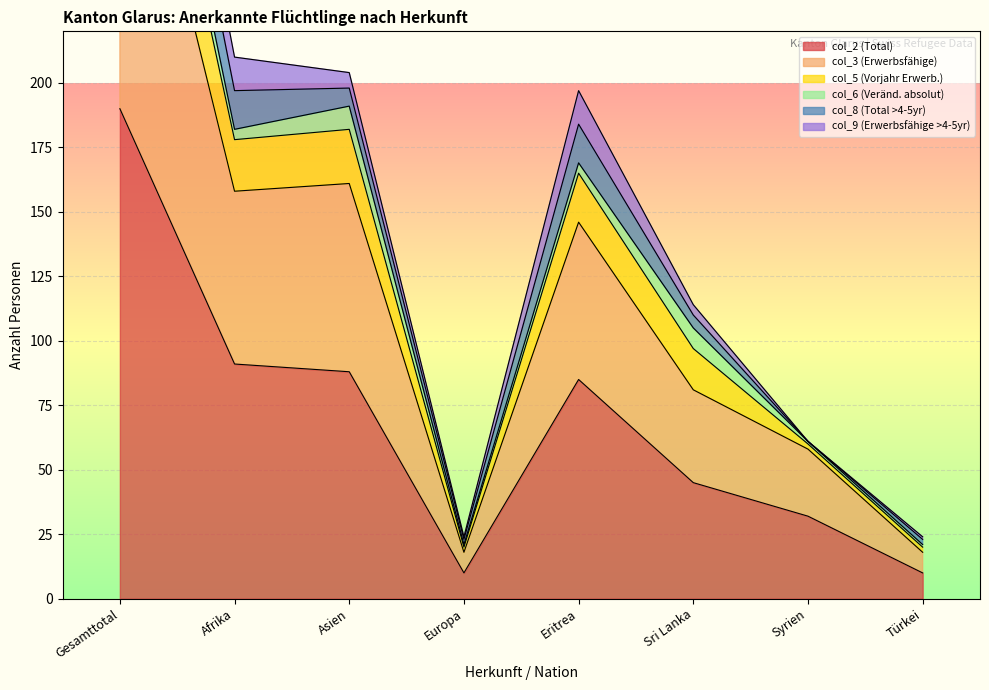

Where is col_2 (Total) nearest to the value 100?

Afrika